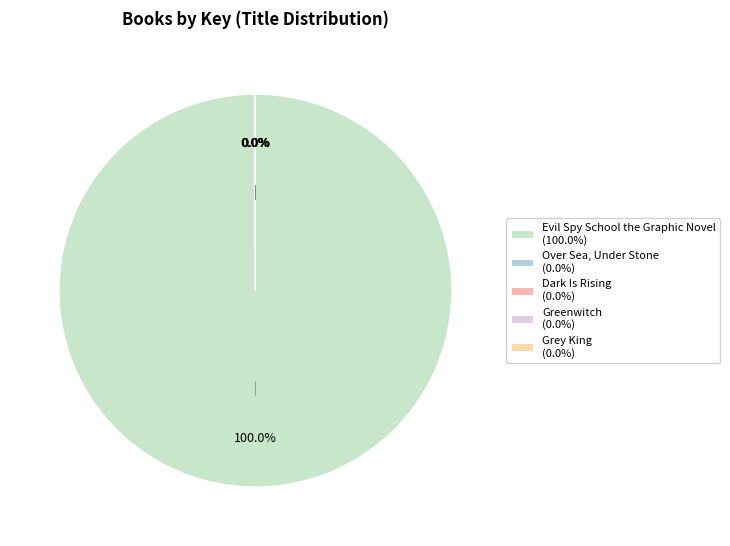

Which has a higher value, Over Sea, Under Stone or Dark Is Rising?

Dark Is Rising